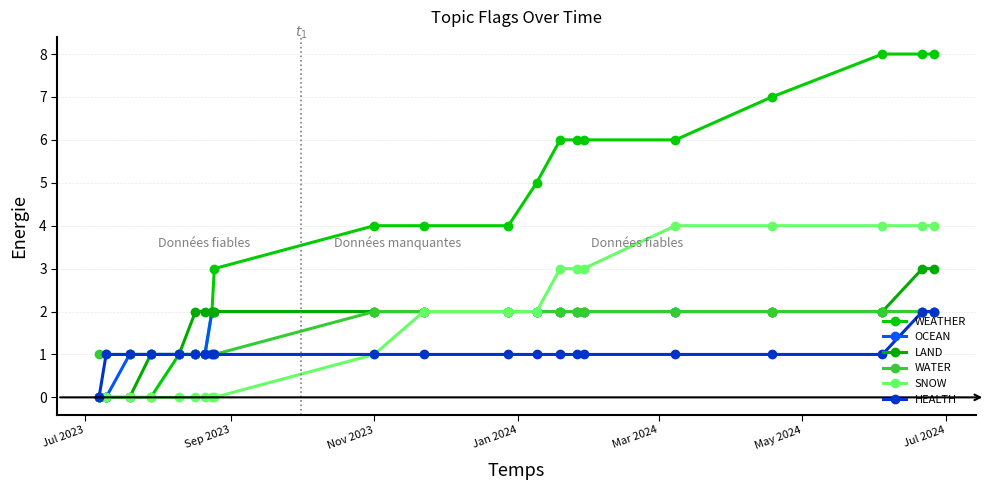

How many distinct data groups are displayed?

6